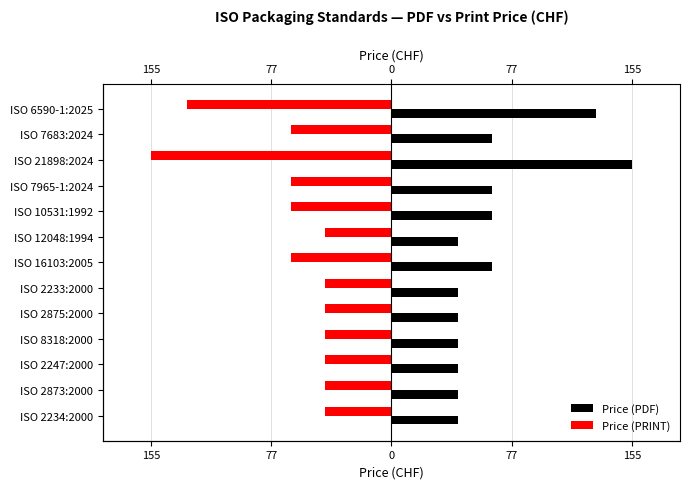

The Price (PDF) series shows 43 at ISO 2234:2000. True or false?

True